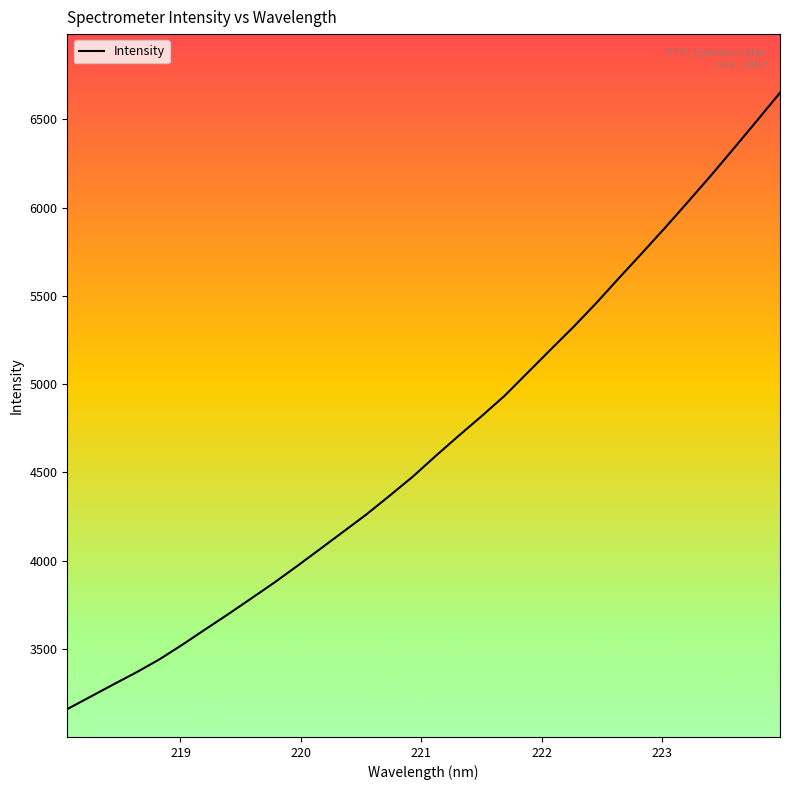

What is the minimum value shown in the chart?

3159.1